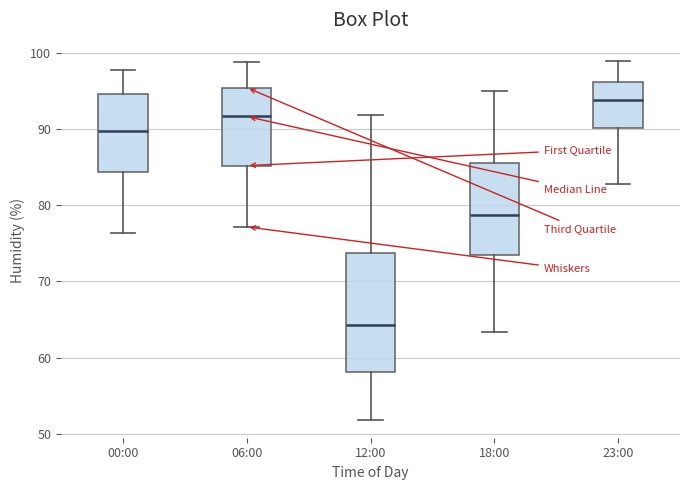

Reading left to right, read every box against the y-axis: the position of its median line, the range the box covers, and the ends of its whiskers. The values are not printed on the chart, so give them approximately, as read against the axis.

00:00: median 90, box 84 to 95, whiskers 76 to 98
06:00: median 92, box 85 to 95, whiskers 77 to 99
12:00: median 64, box 58 to 74, whiskers 52 to 92
18:00: median 79, box 73 to 86, whiskers 63 to 95
23:00: median 94, box 90 to 96, whiskers 83 to 99